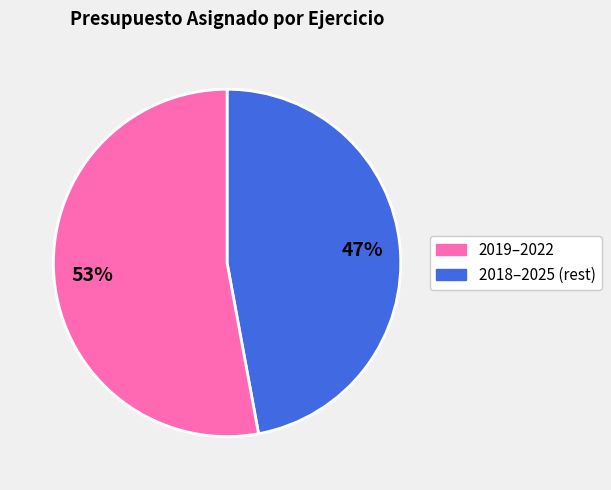

Is there a majority slice in this chart?

Yes